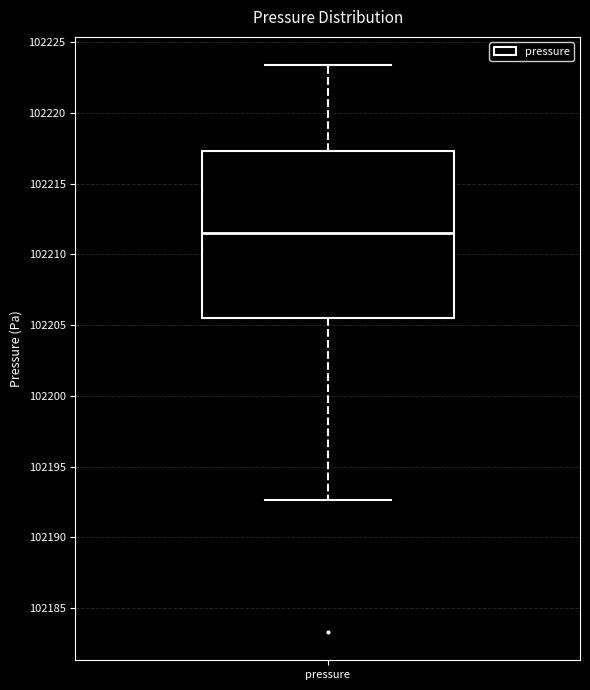

Where is the lower edge of the box for pressure on the y-axis? The values are not printed on the chart, so give them approximately, as read against the axis.

102205.5